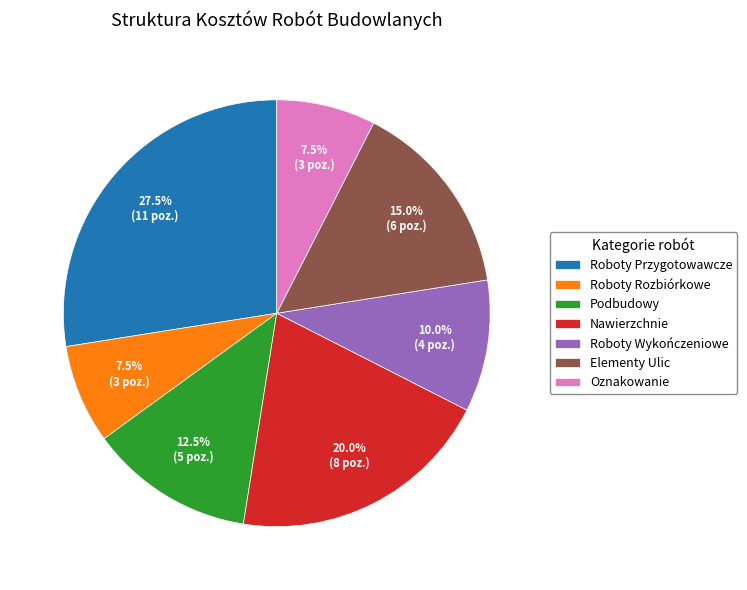

Does any single category account for the majority?

No